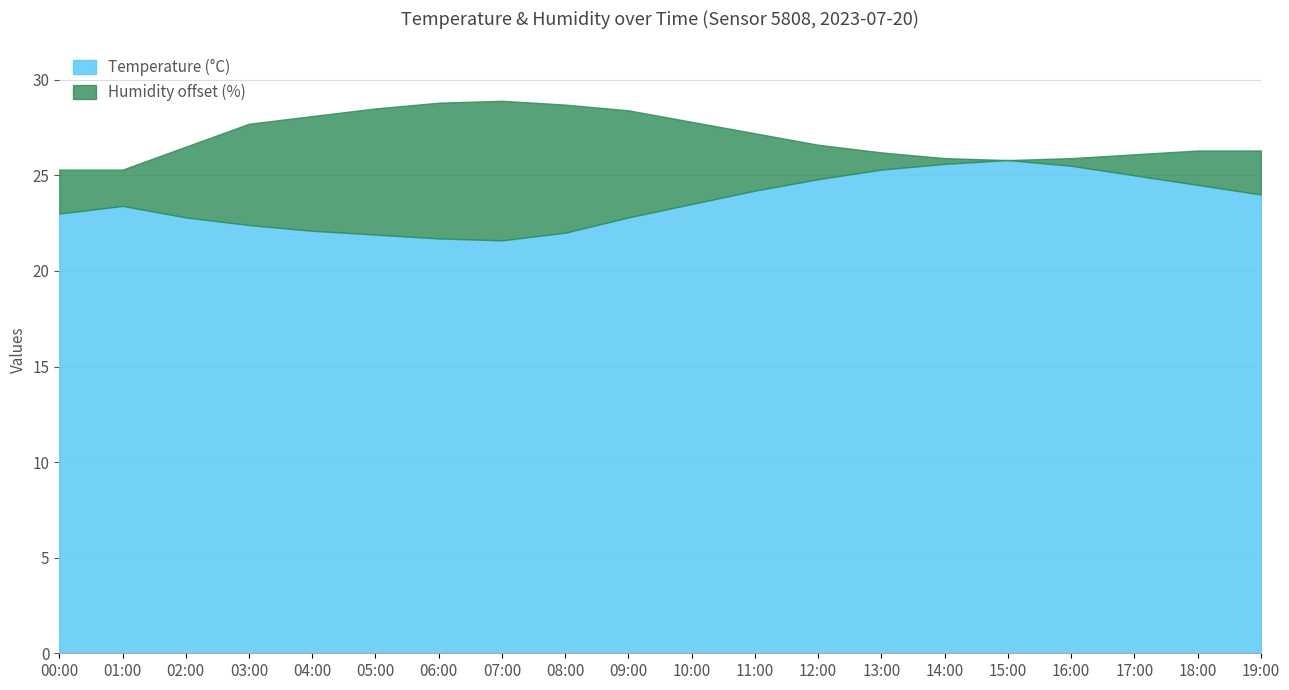

What is the difference between the second highest and minimum values?

4.0